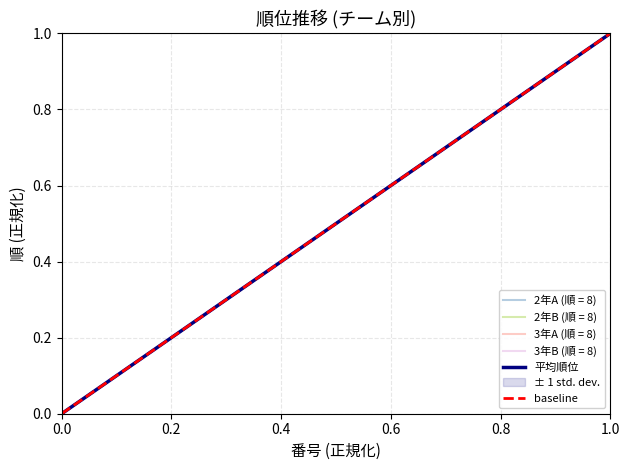

True or false: 2年B and 3年A intersect in this chart.

False